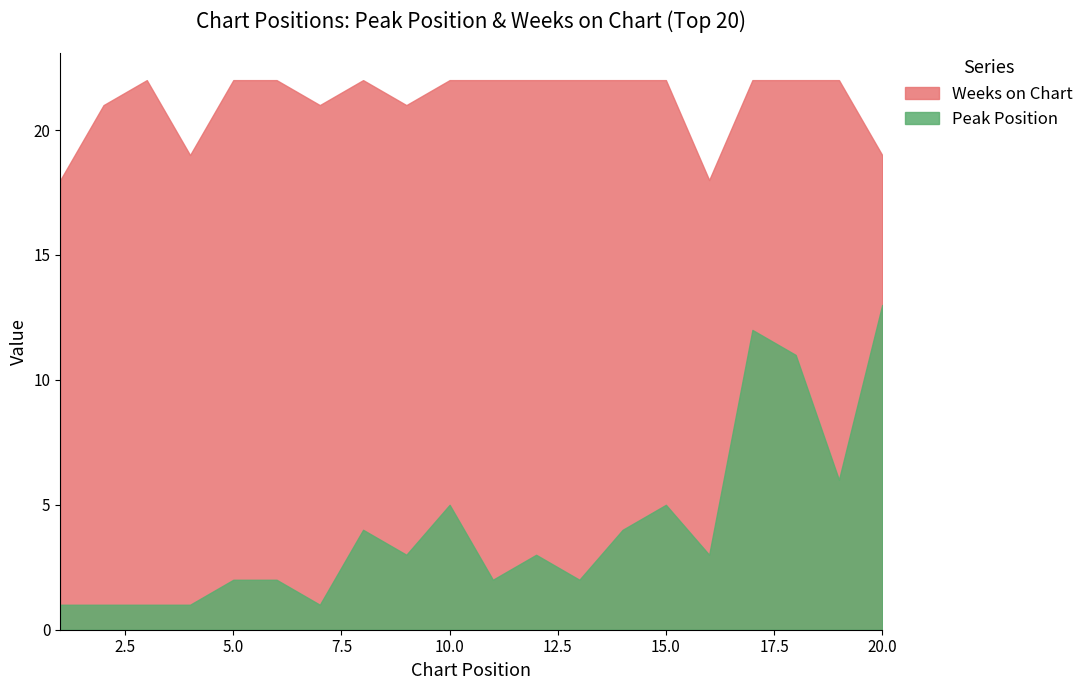

True or false: Weeks on Chart and Peak Position intersect in this chart.

False